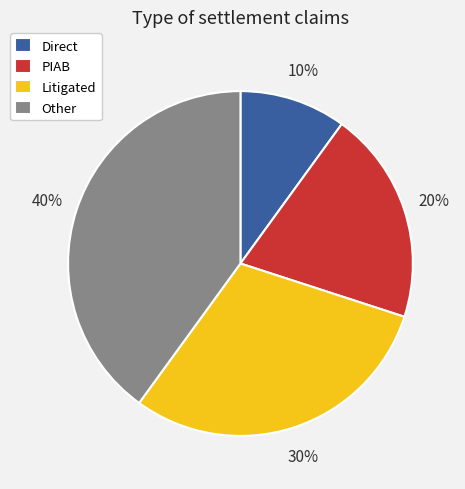

To the nearest percent, what percentage of the pie is Litigated?

30%